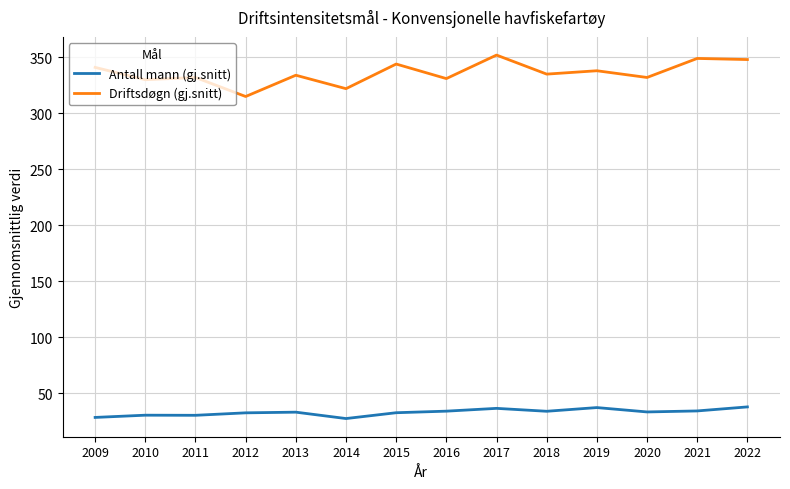

True or false: Driftsdøgn (gj.snitt) has a value of 64.5 at 2014.

False